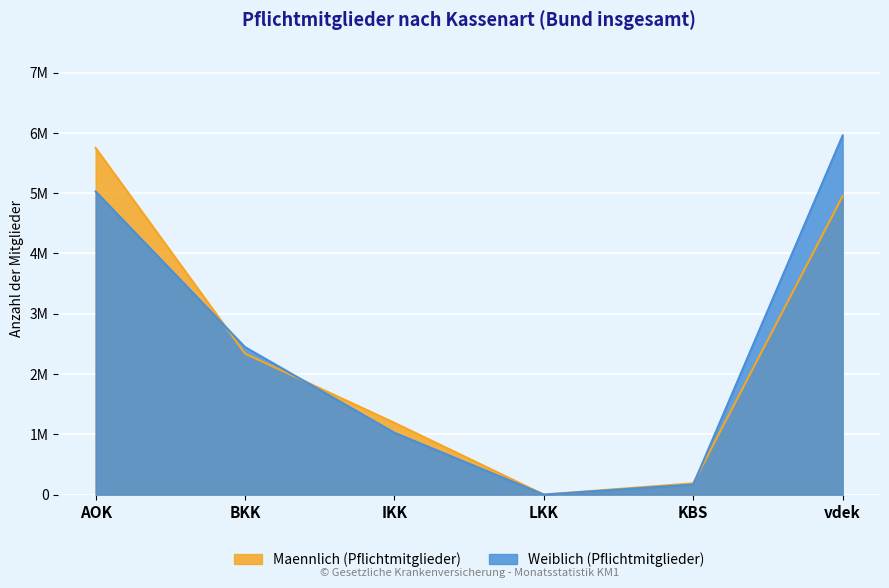

What position from the left is AOK?

1